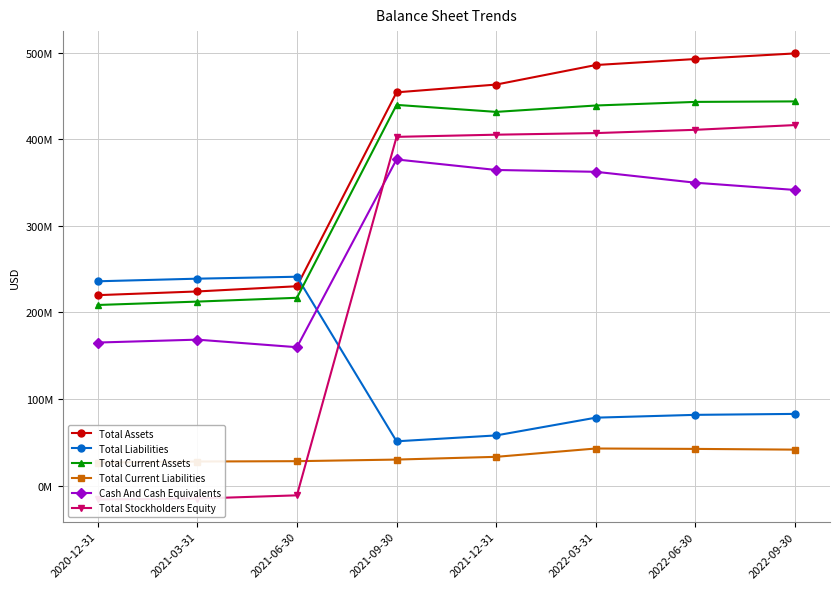

What is the value of the Total Current Assets point at the 4th from the left?

439826000